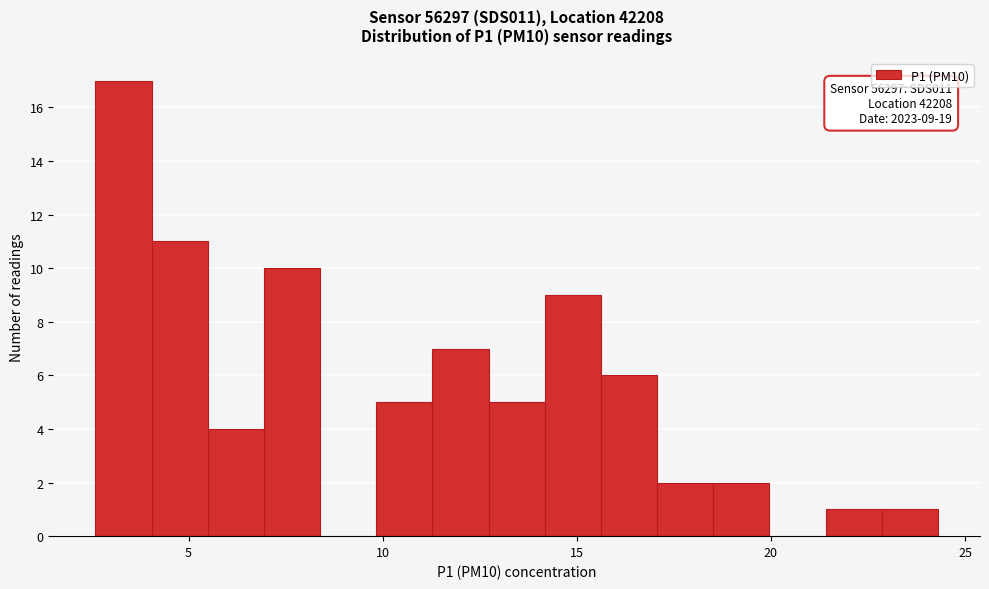

Around what value on the x-axis is the tallest bar? Give the approximate position of its centre, as read against the axis.

3.5